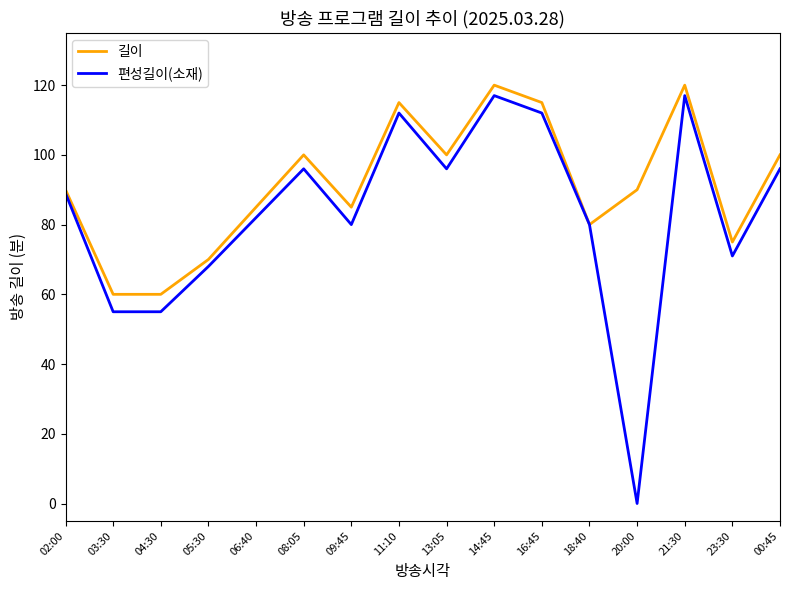

Is it true that 길이 equals 30 at 14:45?

False